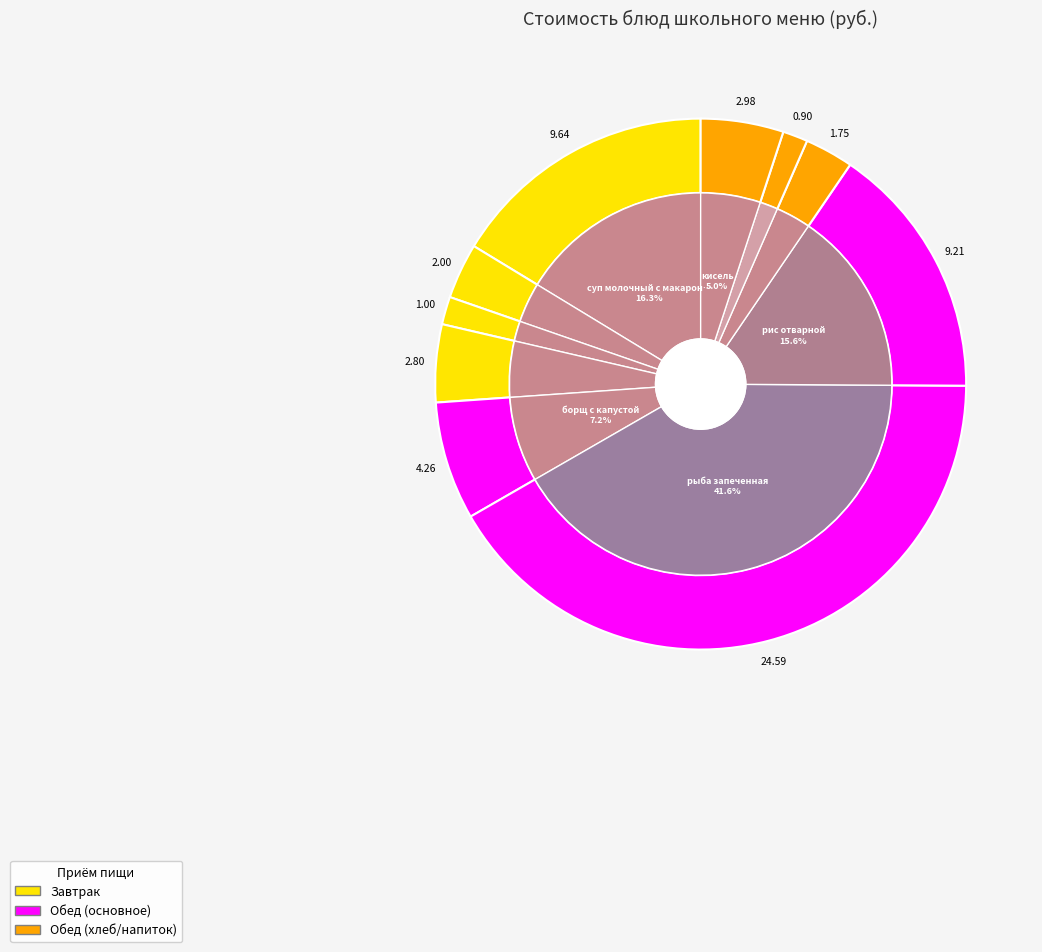

True or false: кисель accounts for 1% of the total.

False